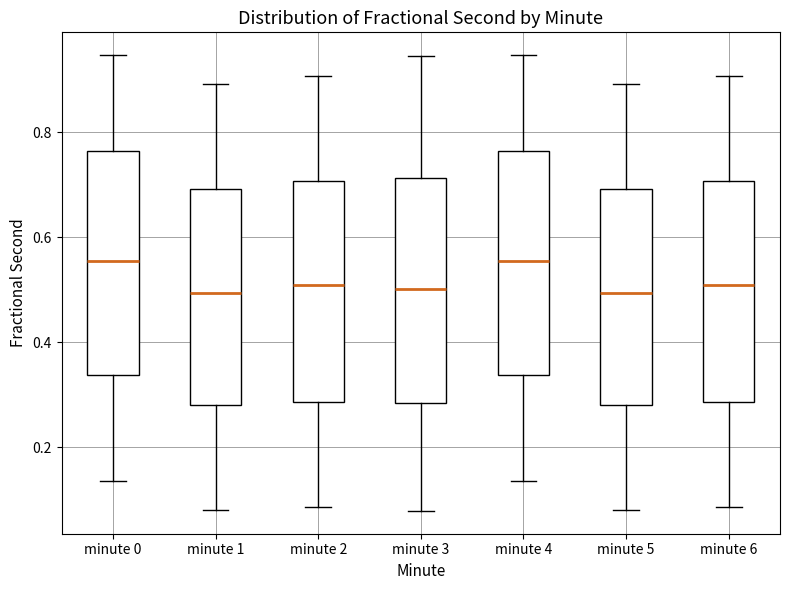

Reading left to right, transcribe this box plot: for each box, give where its median line is, the range the box spans, and where its two whiskers end, as read against the y-axis. The values are not printed on the chart, so give them approximately, as read against the axis.

minute 0: median 0.56, box 0.34 to 0.76, whiskers 0.14 to 0.94
minute 1: median 0.50, box 0.28 to 0.70, whiskers 0.08 to 0.90
minute 2: median 0.50, box 0.28 to 0.70, whiskers 0.08 to 0.90
minute 3: median 0.50, box 0.28 to 0.72, whiskers 0.08 to 0.94
minute 4: median 0.56, box 0.34 to 0.76, whiskers 0.14 to 0.94
minute 5: median 0.50, box 0.28 to 0.70, whiskers 0.08 to 0.90
minute 6: median 0.50, box 0.28 to 0.70, whiskers 0.08 to 0.90